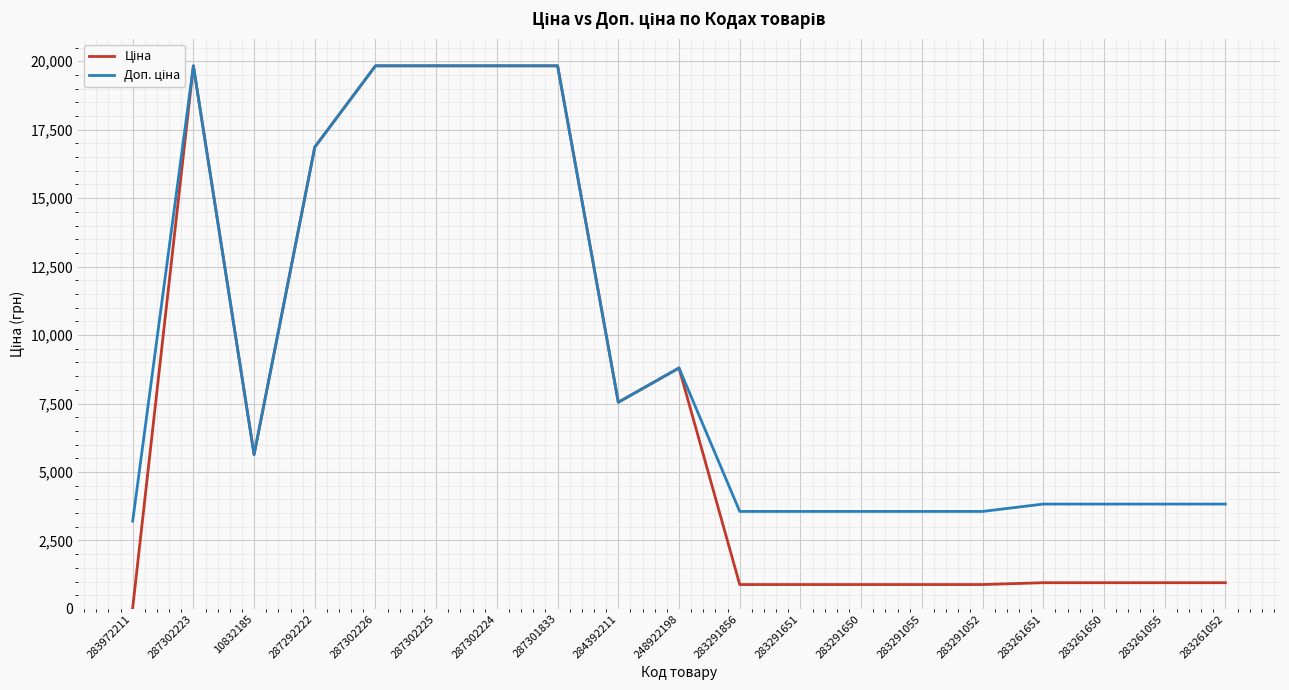

In Доп. ціна, how many points are lower than both neighbors (excluding endpoints)?

2